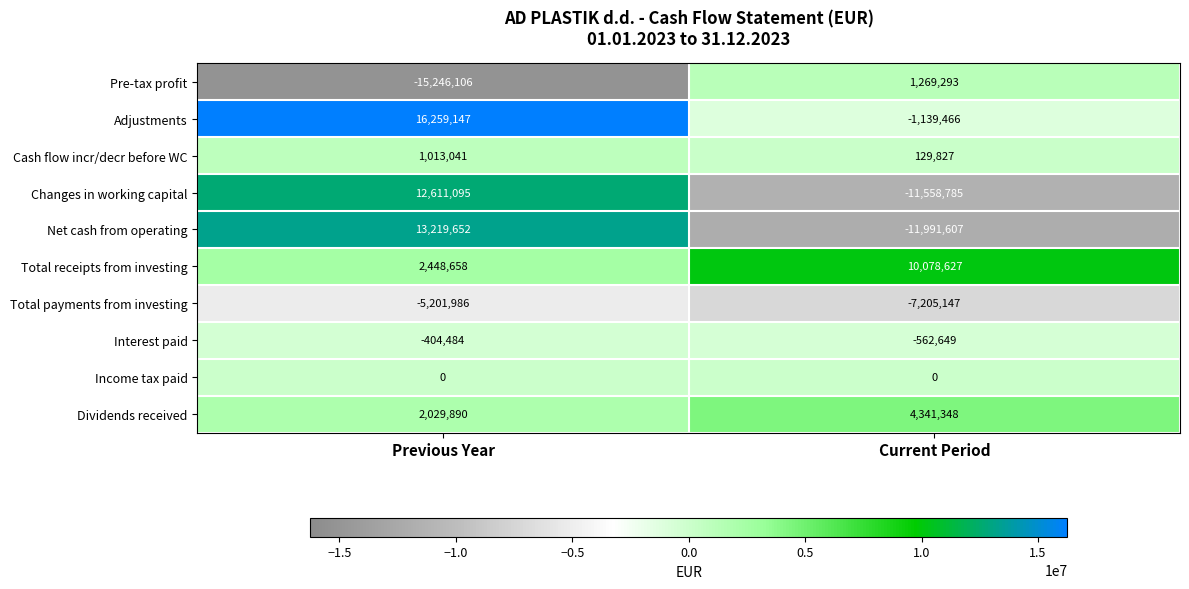

At which category is the sum across all series the highest?

Previous Year